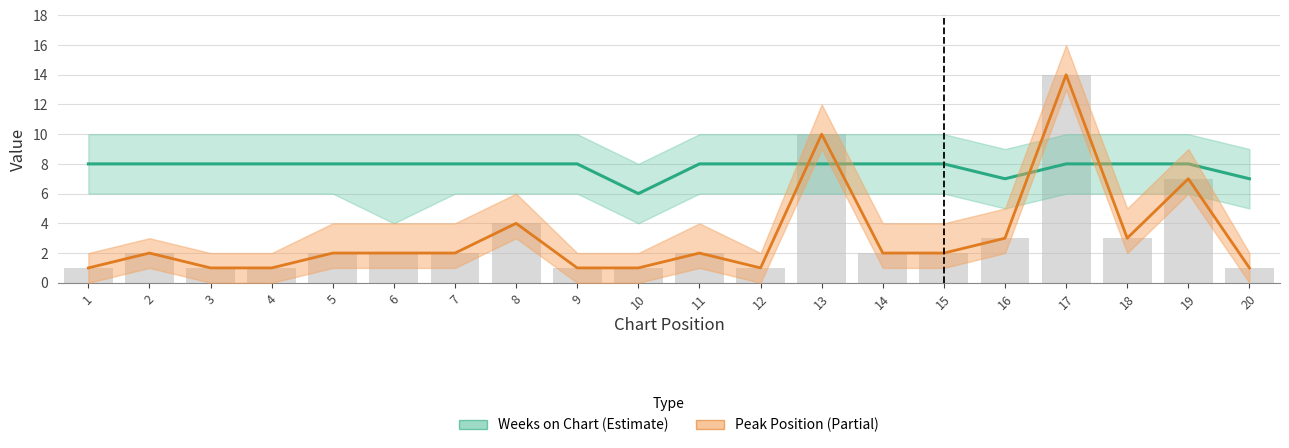

What are all the series names shown in the legend?

Weeks on Chart, Peak Position